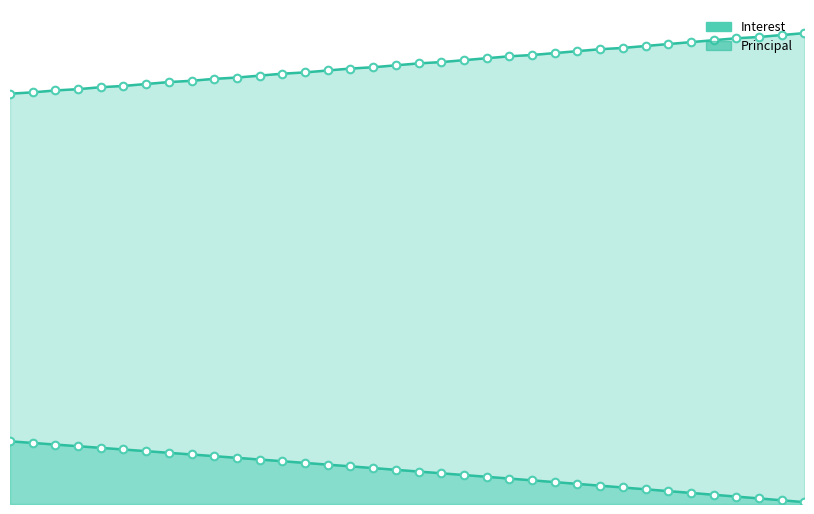

What are all the series names shown in the legend?

Interest, Principal